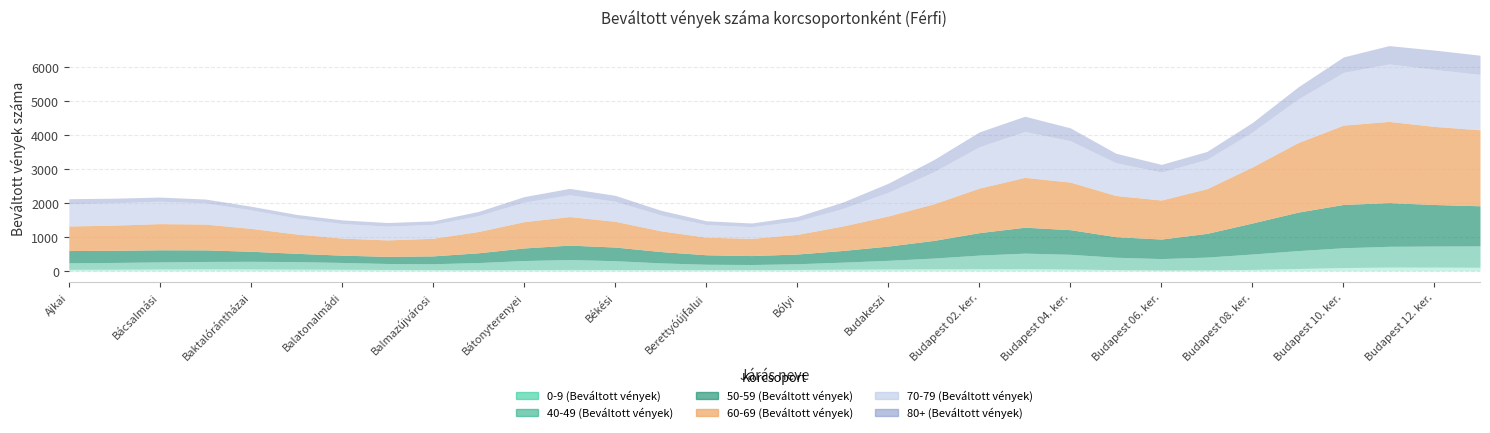

At which category is the sum across all series the highest?

Budapest 11. ker.